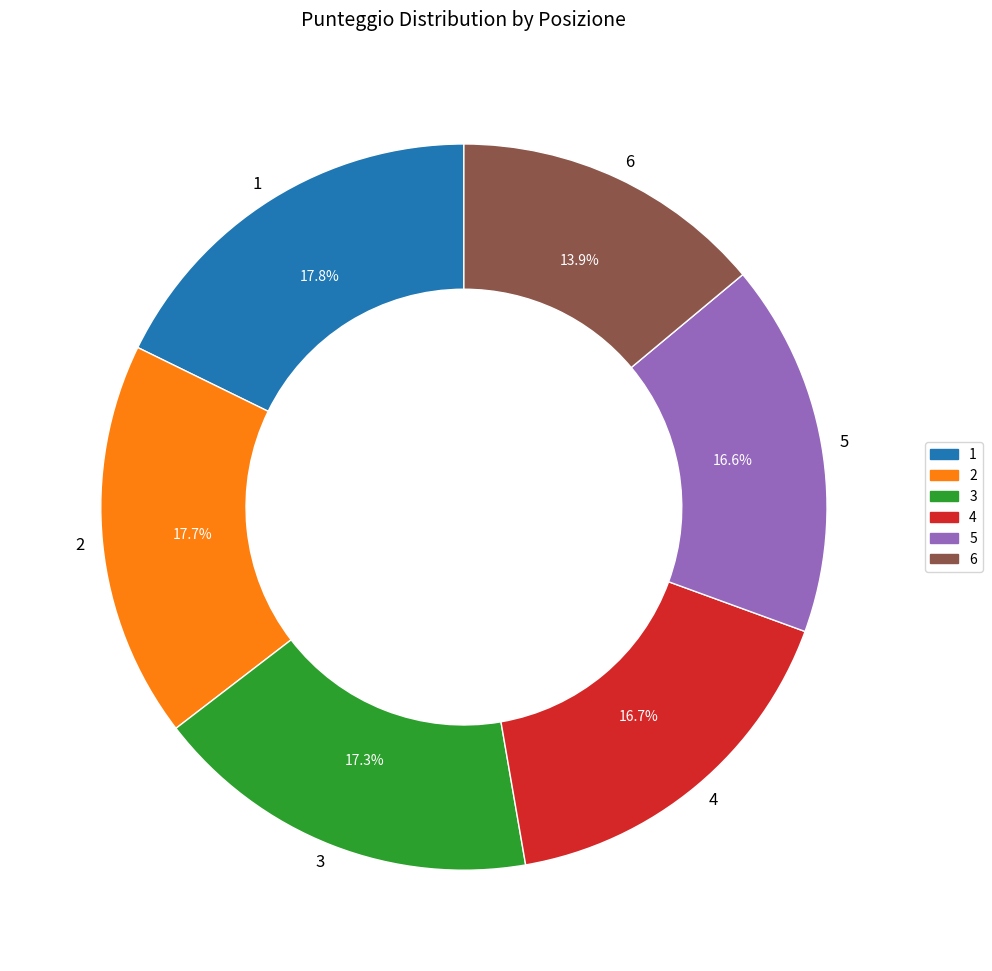

How many segments does this pie chart have?

6